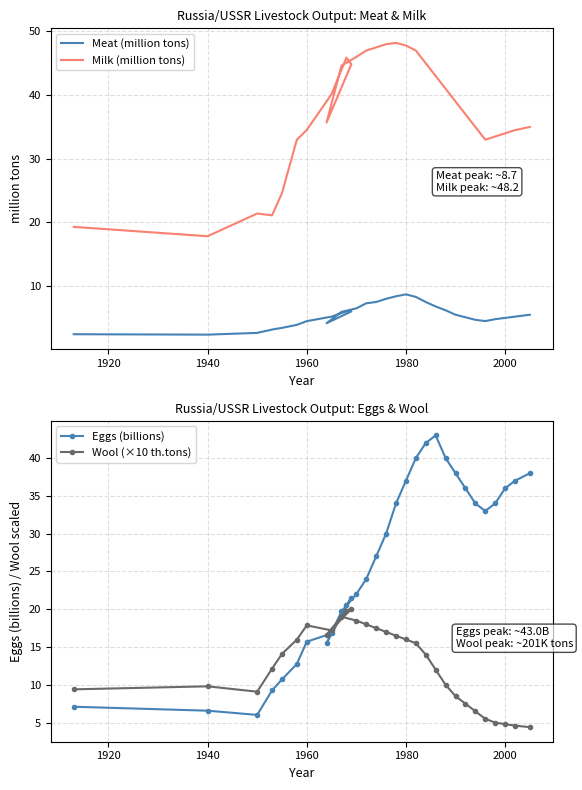

What is the smallest value displayed?

2.4